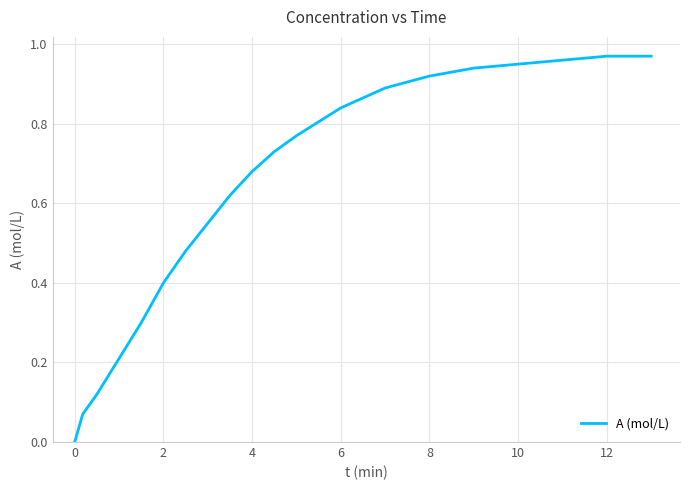

The value at 0 is 0.0. True or false?

True